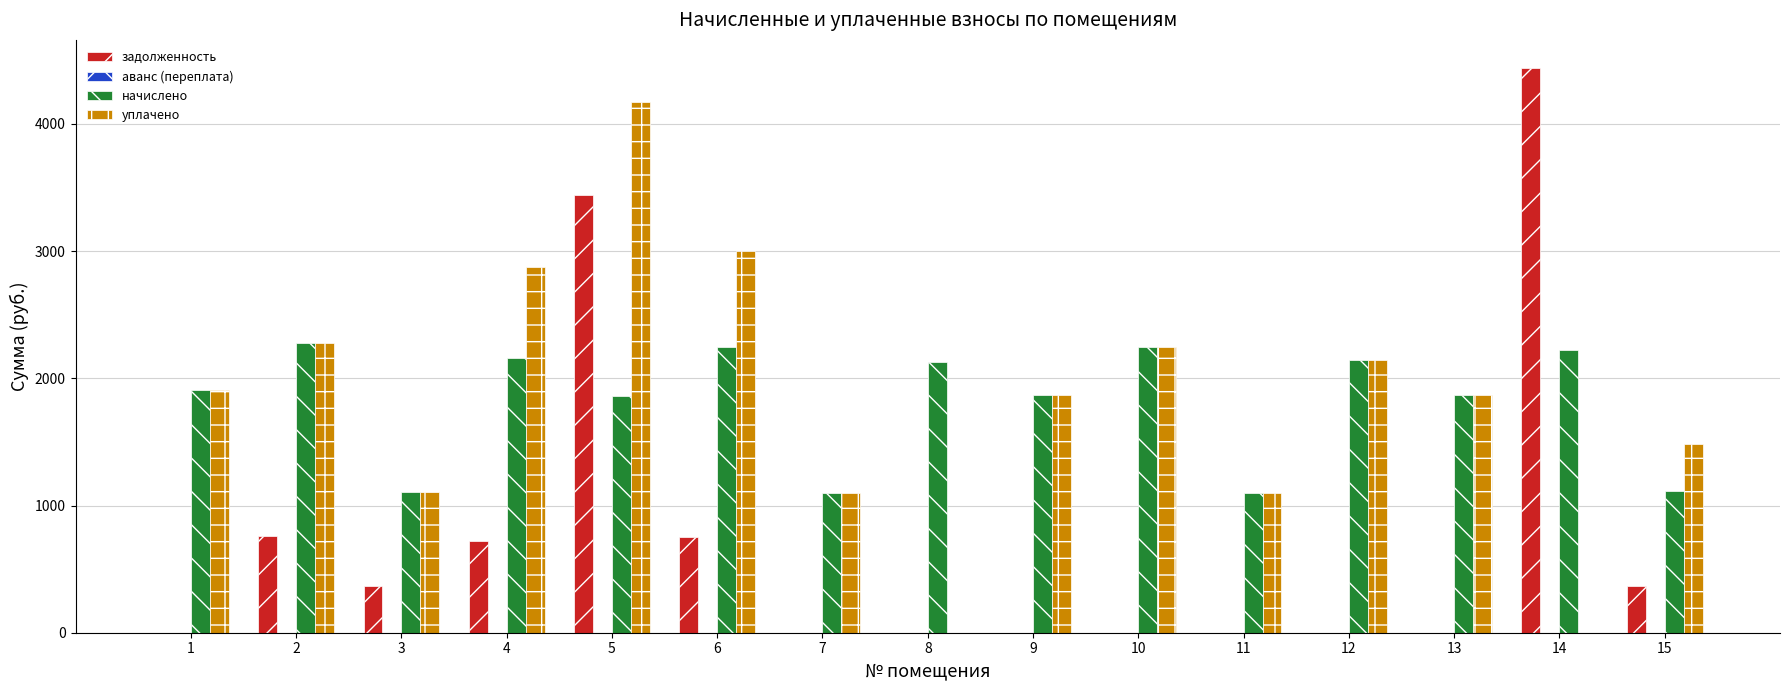

Where is уплачено nearest to the value 2087?

12